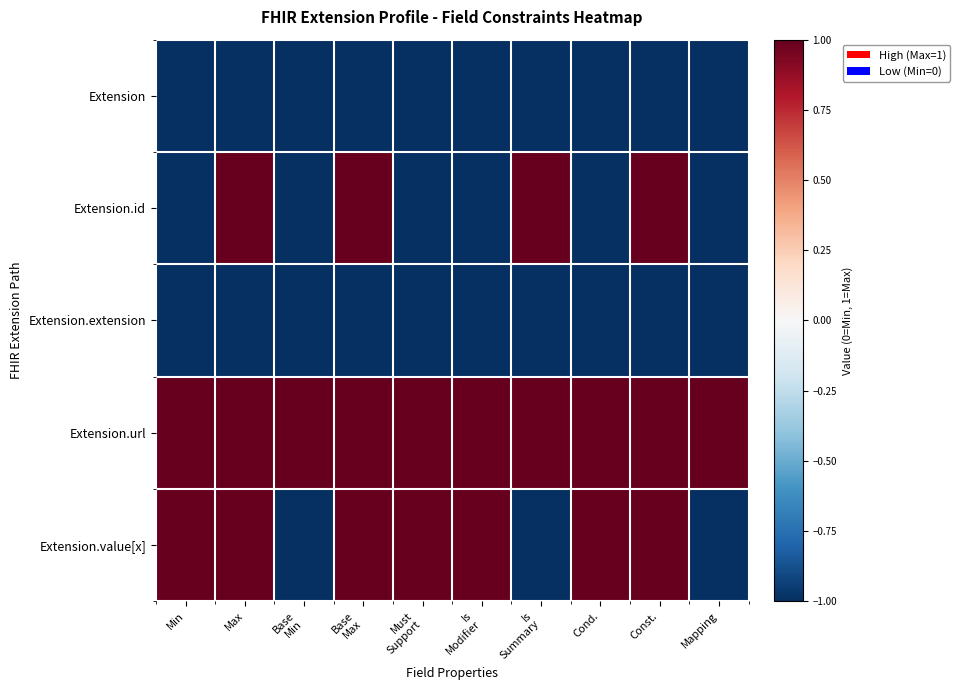

Which series has the largest total across all categories?

Extension.url